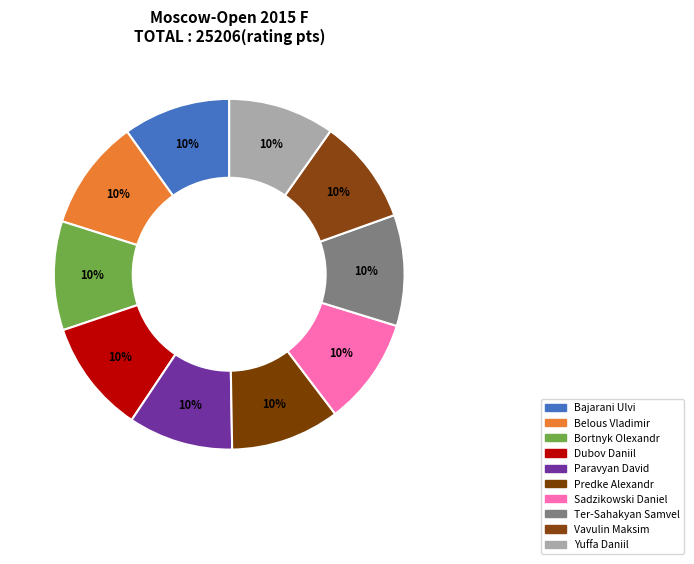

The Vavulin Maksim slice represents 22% of the pie. True or false?

False